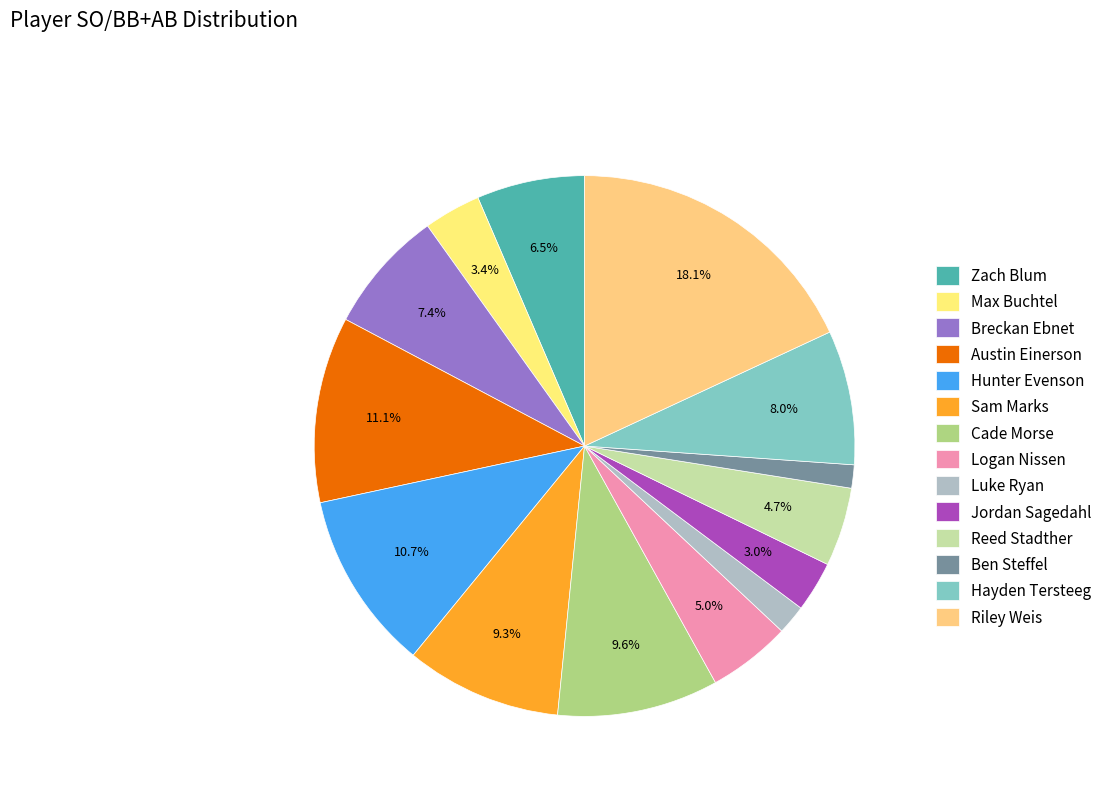

Which category has the biggest portion of the pie?

Riley Weis